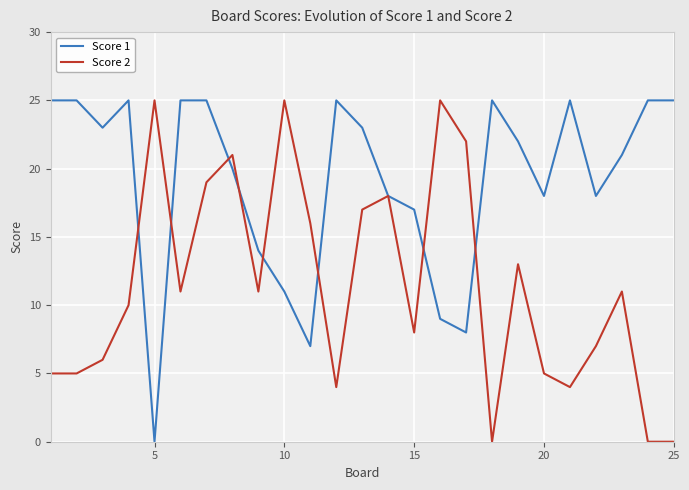

Count the number of categories in the chart.

25